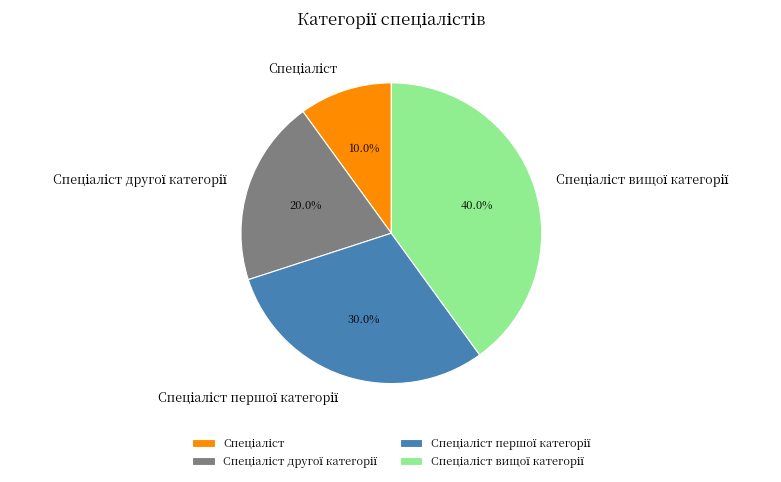

How many slices are in this pie chart?

4